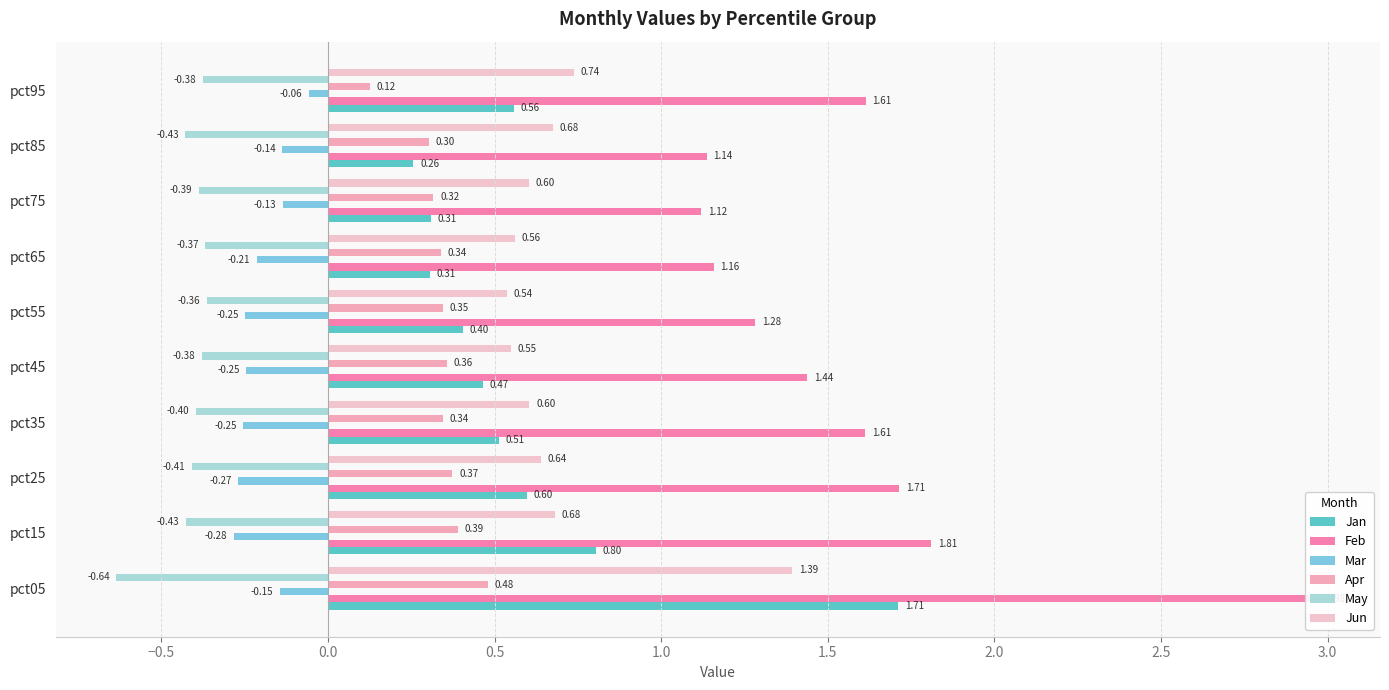

Does the chart contain stacked bars?

No